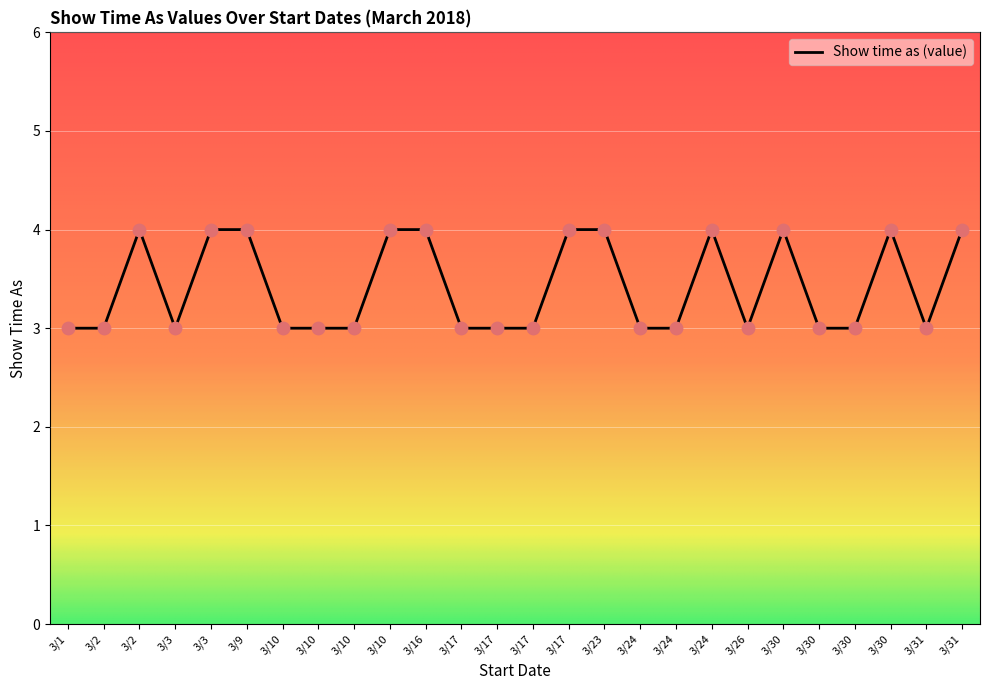

Between 3/26 and 3/30, which is larger?

3/26